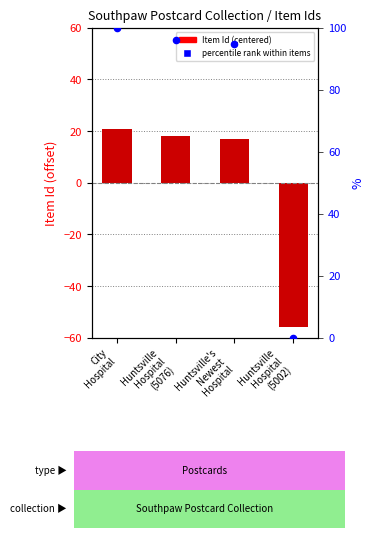

What is the total value across all series at Huntsville
Hospital
(5076)?

114.1